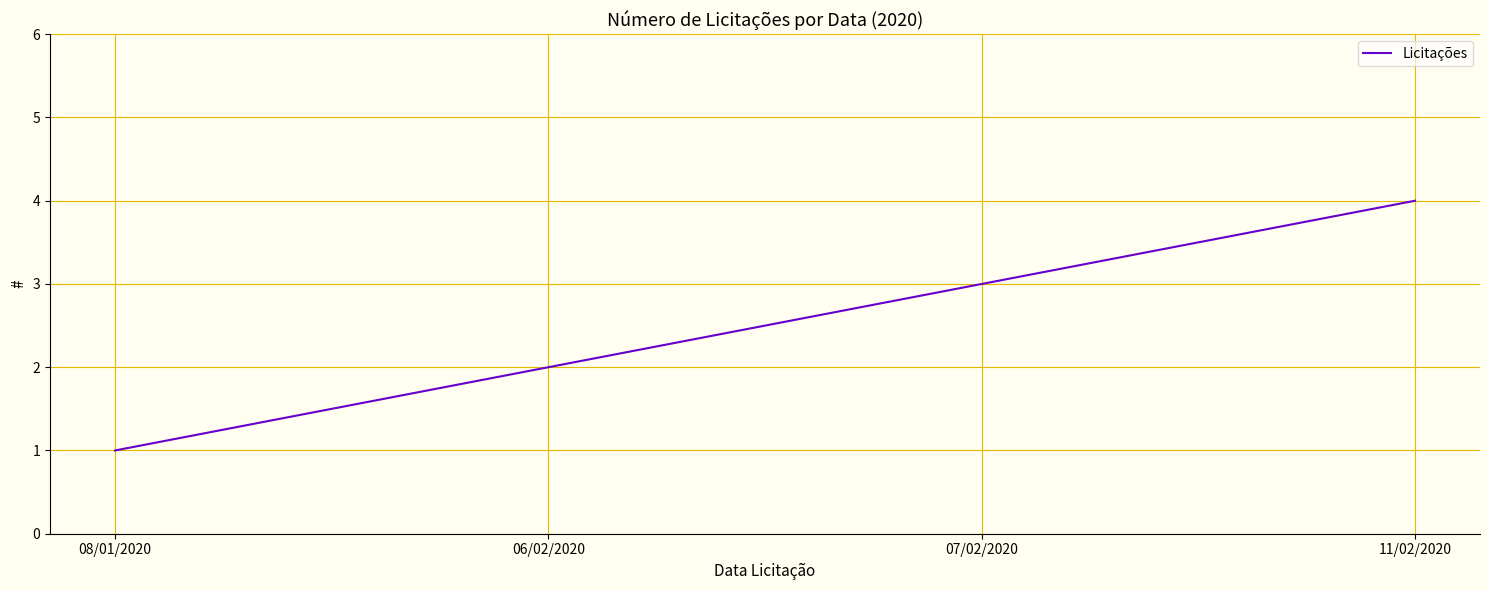

Does the chart display data point markers on the line(s)?

No